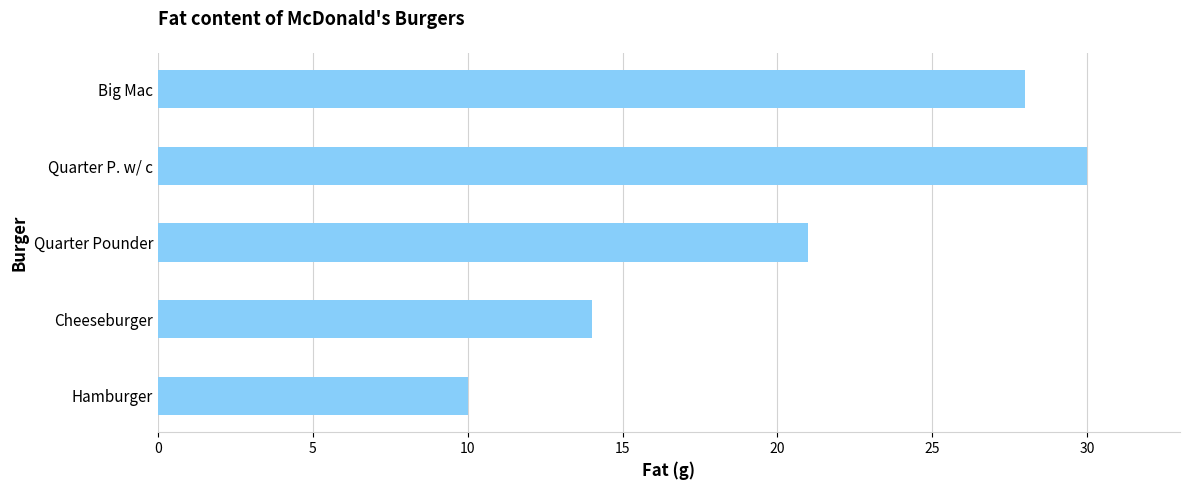

Rank the categories by value from highest to lowest.

Quarter P. w/ c, Big Mac, Quarter Pounder, Cheeseburger, Hamburger